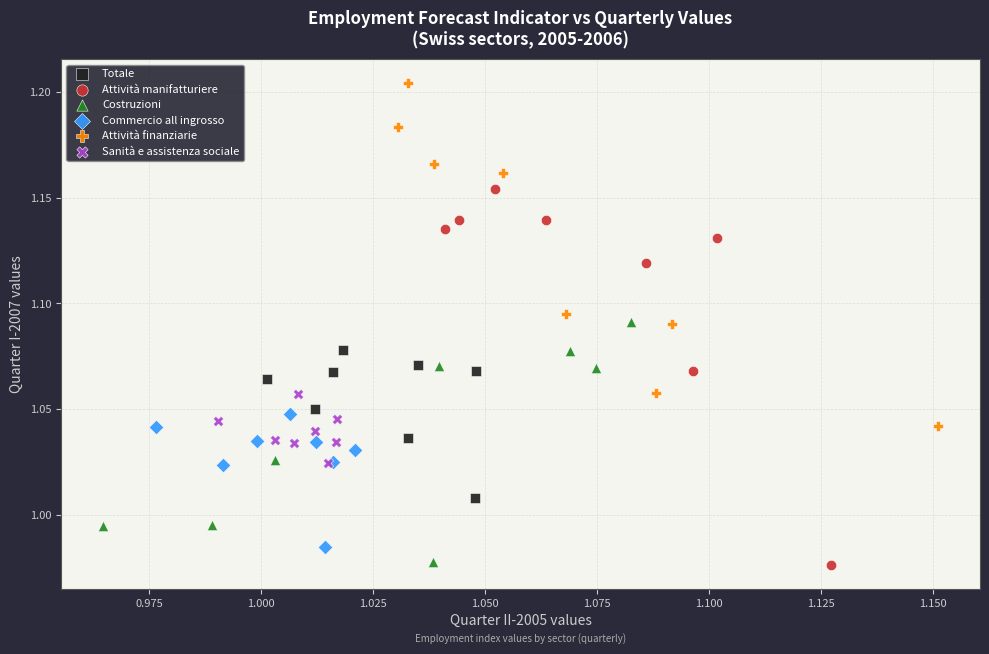

What are all the series names shown in the legend?

Totale, Attività manifatturiere, Costruzioni, Commercio all ingrosso, Attività finanziarie, Sanità e assistenza sociale